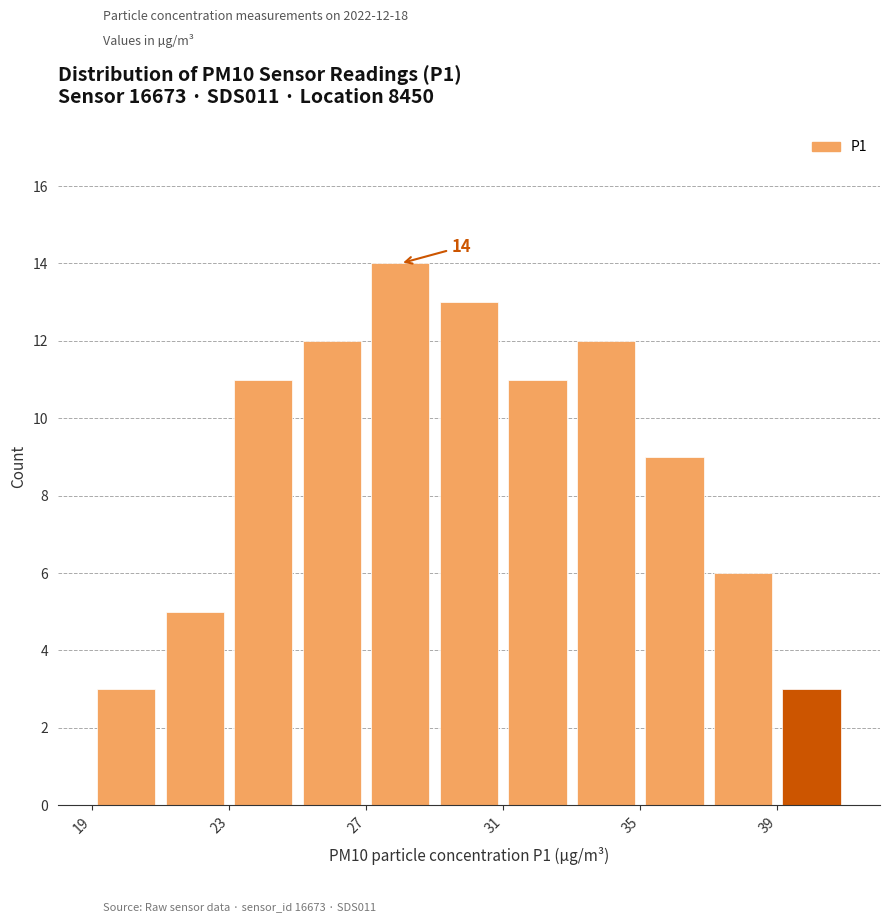

Which range on the x-axis has the tallest bar?

27 to 29